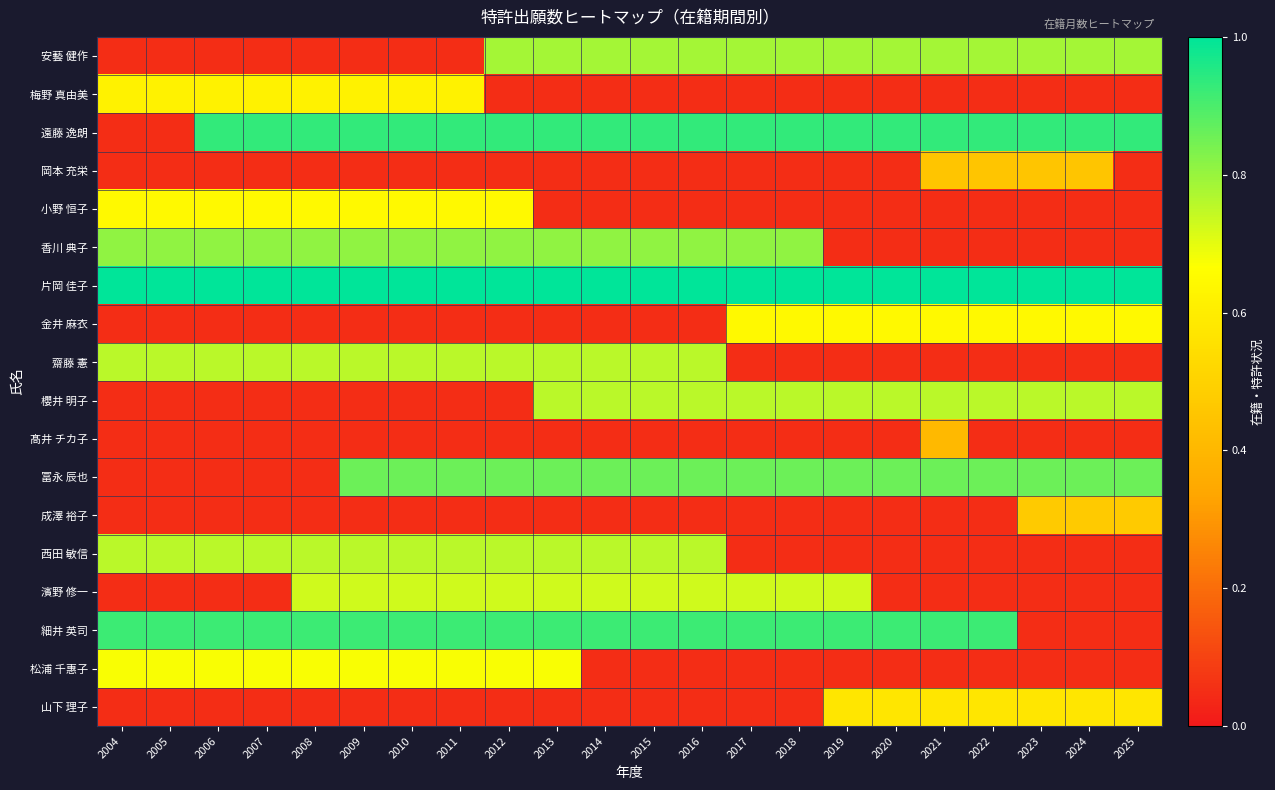

Reading left to right, what are all the values shown in this chart?

安藝 健作: 2004=0.1	2005=0.1	2006=0.1	2007=0.1	2008=0.1	2009=0.1	2010=0.1	2011=0.1	2012=0.8	2013=0.8	2014=0.8	2015=0.8	2016=0.8	2017=0.8	2018=0.8	2019=0.8	2020=0.8	2021=0.8	2022=0.8	2023=0.8	2024=0.8	2025=0.8
梅野 真由美: 2004=0.6	2005=0.6	2006=0.6	2007=0.6	2008=0.6	2009=0.6	2010=0.6	2011=0.6	2012=0.1	2013=0.1	2014=0.1	2015=0.1	2016=0.1	2017=0.1	2018=0.1	2019=0.1	2020=0.1	2021=0.1	2022=0.1	2023=0.1	2024=0.1	2025=0.1
遠藤 逸朗: 2004=0.1	2005=0.1	2006=0.9	2007=0.9	2008=0.9	2009=0.9	2010=0.9	2011=0.9	2012=0.9	2013=0.9	2014=0.9	2015=0.9	2016=0.9	2017=0.9	2018=0.9	2019=0.9	2020=0.9	2021=0.9	2022=0.9	2023=0.9	2024=0.9	2025=0.9
岡本 充栄: 2004=0.1	2005=0.1	2006=0.1	2007=0.1	2008=0.1	2009=0.1	2010=0.1	2011=0.1	2012=0.1	2013=0.1	2014=0.1	2015=0.1	2016=0.1	2017=0.1	2018=0.1	2019=0.1	2020=0.1	2021=0.5	2022=0.5	2023=0.5	2024=0.5	2025=0.1
小野 恒子: 2004=0.6	2005=0.6	2006=0.6	2007=0.6	2008=0.6	2009=0.6	2010=0.6	2011=0.6	2012=0.6	2013=0.1	2014=0.1	2015=0.1	2016=0.1	2017=0.1	2018=0.1	2019=0.1	2020=0.1	2021=0.1	2022=0.1	2023=0.1	2024=0.1	2025=0.1
香川 典子: 2004=0.8	2005=0.8	2006=0.8	2007=0.8	2008=0.8	2009=0.8	2010=0.8	2011=0.8	2012=0.8	2013=0.8	2014=0.8	2015=0.8	2016=0.8	2017=0.8	2018=0.8	2019=0.1	2020=0.1	2021=0.1	2022=0.1	2023=0.1	2024=0.1	2025=0.1
片岡 佳子: 2004=1.0	2005=1.0	2006=1.0	2007=1.0	2008=1.0	2009=1.0	2010=1.0	2011=1.0	2012=1.0	2013=1.0	2014=1.0	2015=1.0	2016=1.0	2017=1.0	2018=1.0	2019=1.0	2020=1.0	2021=1.0	2022=1.0	2023=1.0	2024=1.0	2025=1.0
金井 麻衣: 2004=0.1	2005=0.1	2006=0.1	2007=0.1	2008=0.1	2009=0.1	2010=0.1	2011=0.1	2012=0.1	2013=0.1	2014=0.1	2015=0.1	2016=0.1	2017=0.6	2018=0.6	2019=0.6	2020=0.6	2021=0.6	2022=0.6	2023=0.6	2024=0.6	2025=0.6
齋藤 憲: 2004=0.8	2005=0.8	2006=0.8	2007=0.8	2008=0.8	2009=0.8	2010=0.8	2011=0.8	2012=0.8	2013=0.8	2014=0.8	2015=0.8	2016=0.8	2017=0.1	2018=0.1	2019=0.1	2020=0.1	2021=0.1	2022=0.1	2023=0.1	2024=0.1	2025=0.1
櫻井 明子: 2004=0.1	2005=0.1	2006=0.1	2007=0.1	2008=0.1	2009=0.1	2010=0.1	2011=0.1	2012=0.1	2013=0.8	2014=0.8	2015=0.8	2016=0.8	2017=0.8	2018=0.8	2019=0.8	2020=0.8	2021=0.8	2022=0.8	2023=0.8	2024=0.8	2025=0.8
髙井 チカ子: 2004=0.1	2005=0.1	2006=0.1	2007=0.1	2008=0.1	2009=0.1	2010=0.1	2011=0.1	2012=0.1	2013=0.1	2014=0.1	2015=0.1	2016=0.1	2017=0.1	2018=0.1	2019=0.1	2020=0.1	2021=0.4	2022=0.1	2023=0.1	2024=0.1	2025=0.1
冨永 辰也: 2004=0.1	2005=0.1	2006=0.1	2007=0.1	2008=0.1	2009=0.9	2010=0.9	2011=0.9	2012=0.9	2013=0.9	2014=0.9	2015=0.9	2016=0.9	2017=0.9	2018=0.9	2019=0.9	2020=0.9	2021=0.9	2022=0.9	2023=0.9	2024=0.9	2025=0.9
成澤 裕子: 2004=0.1	2005=0.1	2006=0.1	2007=0.1	2008=0.1	2009=0.1	2010=0.1	2011=0.1	2012=0.1	2013=0.1	2014=0.1	2015=0.1	2016=0.1	2017=0.1	2018=0.1	2019=0.1	2020=0.1	2021=0.1	2022=0.1	2023=0.5	2024=0.5	2025=0.5
西田 敏信: 2004=0.8	2005=0.8	2006=0.8	2007=0.8	2008=0.8	2009=0.8	2010=0.8	2011=0.8	2012=0.8	2013=0.8	2014=0.8	2015=0.8	2016=0.8	2017=0.1	2018=0.1	2019=0.1	2020=0.1	2021=0.1	2022=0.1	2023=0.1	2024=0.1	2025=0.1
濱野 修一: 2004=0.1	2005=0.1	2006=0.1	2007=0.1	2008=0.7	2009=0.7	2010=0.7	2011=0.7	2012=0.7	2013=0.7	2014=0.7	2015=0.7	2016=0.7	2017=0.7	2018=0.7	2019=0.7	2020=0.1	2021=0.1	2022=0.1	2023=0.1	2024=0.1	2025=0.1
細井 英司: 2004=0.9	2005=0.9	2006=0.9	2007=0.9	2008=0.9	2009=0.9	2010=0.9	2011=0.9	2012=0.9	2013=0.9	2014=0.9	2015=0.9	2016=0.9	2017=0.9	2018=0.9	2019=0.9	2020=0.9	2021=0.9	2022=0.9	2023=0.1	2024=0.1	2025=0.1
松浦 千惠子: 2004=0.7	2005=0.7	2006=0.7	2007=0.7	2008=0.7	2009=0.7	2010=0.7	2011=0.7	2012=0.7	2013=0.7	2014=0.1	2015=0.1	2016=0.1	2017=0.1	2018=0.1	2019=0.1	2020=0.1	2021=0.1	2022=0.1	2023=0.1	2024=0.1	2025=0.1
山下 理子: 2004=0.1	2005=0.1	2006=0.1	2007=0.1	2008=0.1	2009=0.1	2010=0.1	2011=0.1	2012=0.1	2013=0.1	2014=0.1	2015=0.1	2016=0.1	2017=0.1	2018=0.1	2019=0.6	2020=0.6	2021=0.6	2022=0.6	2023=0.6	2024=0.6	2025=0.6